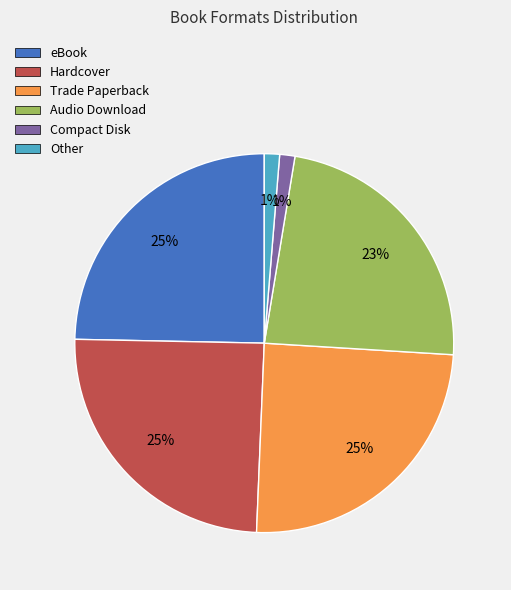

What percentage is the Compact Disk slice, to the nearest percent?

1%